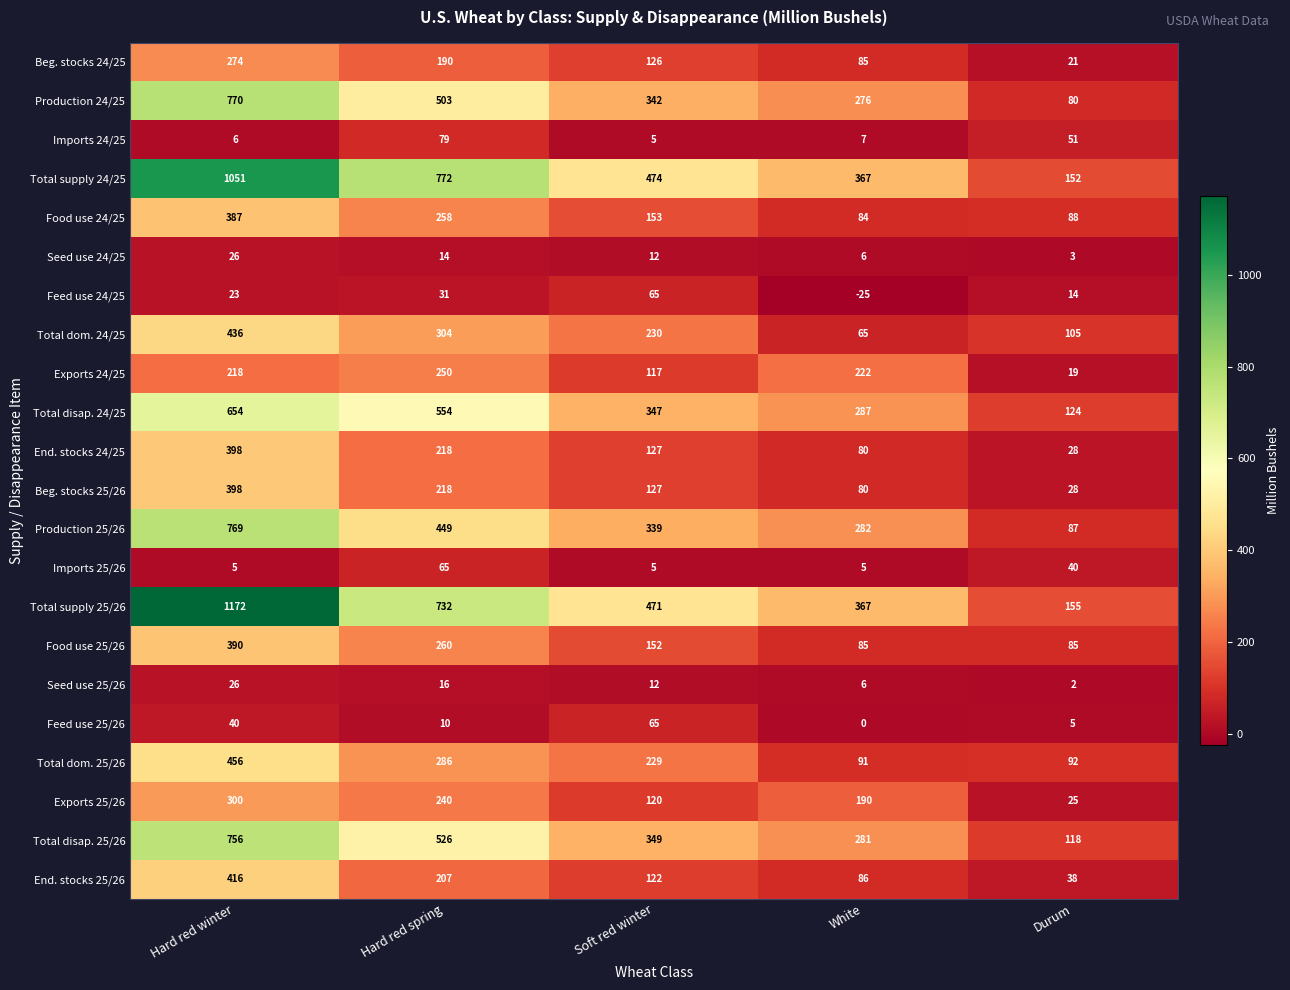

How many categories are shown in the chart?

5